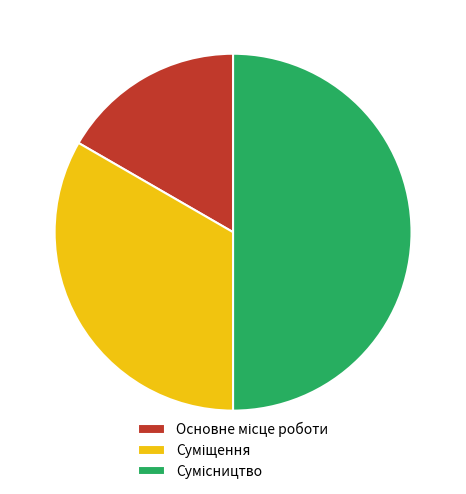

To the nearest percent, what percentage of the pie is Основне місце роботи?

17%